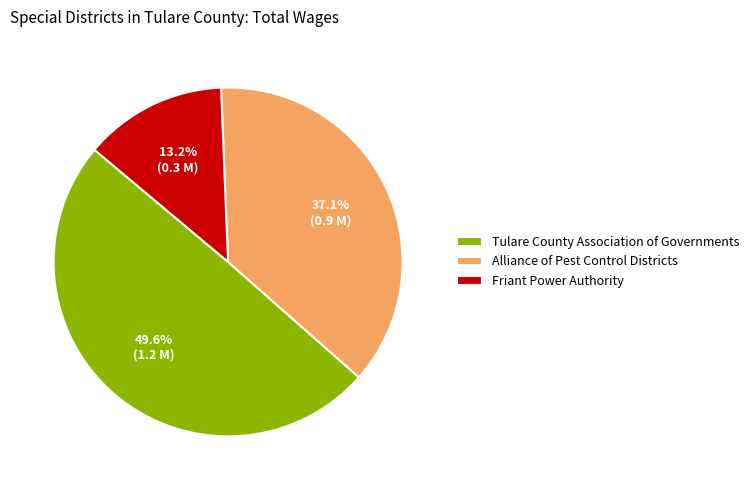

Rank the categories by value from lowest to highest.

Friant Power Authority, Alliance of Pest Control Districts, Tulare County Association of Governments